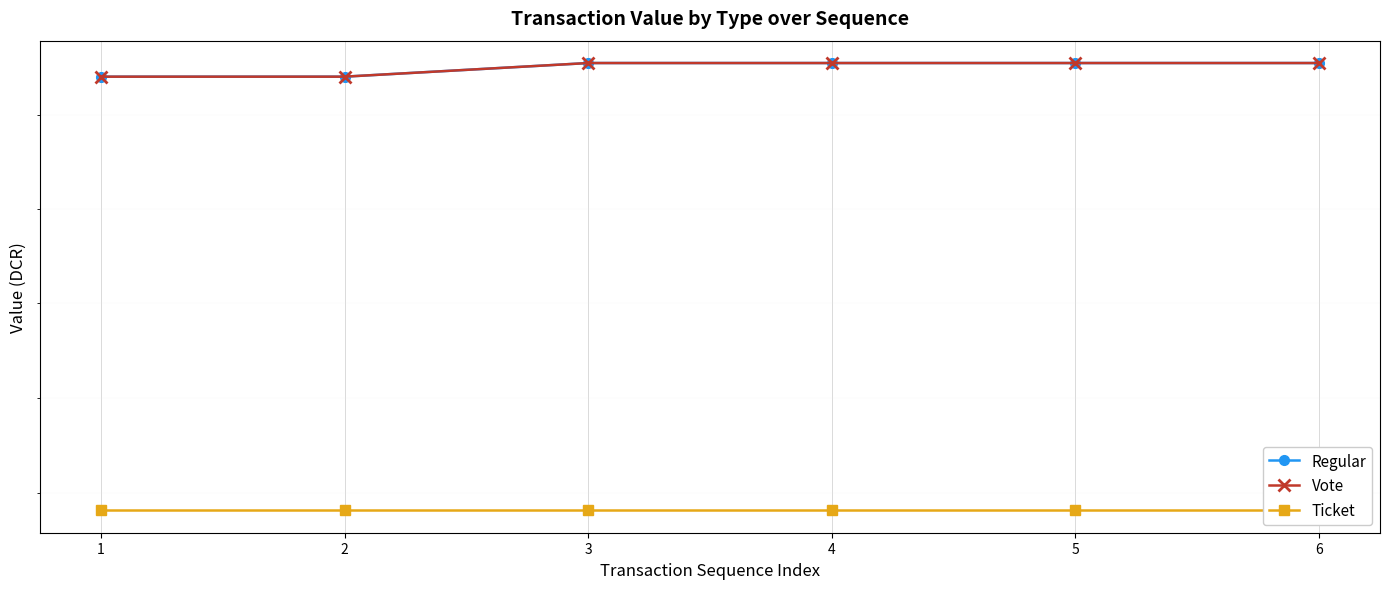

What is the value of the Regular point at the 2nd from the left?

18.0